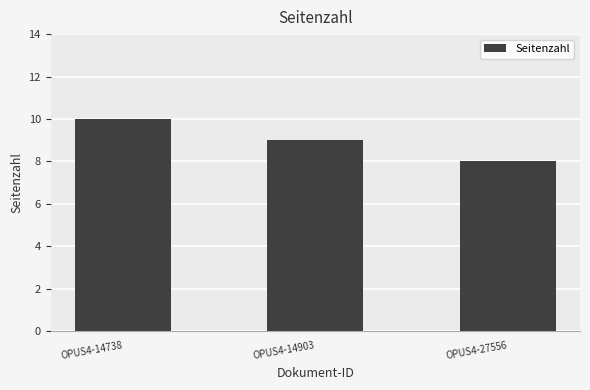

Reading left to right, extract all data points from this chart.

OPUS4-14738=10	OPUS4-14903=9	OPUS4-27556=8